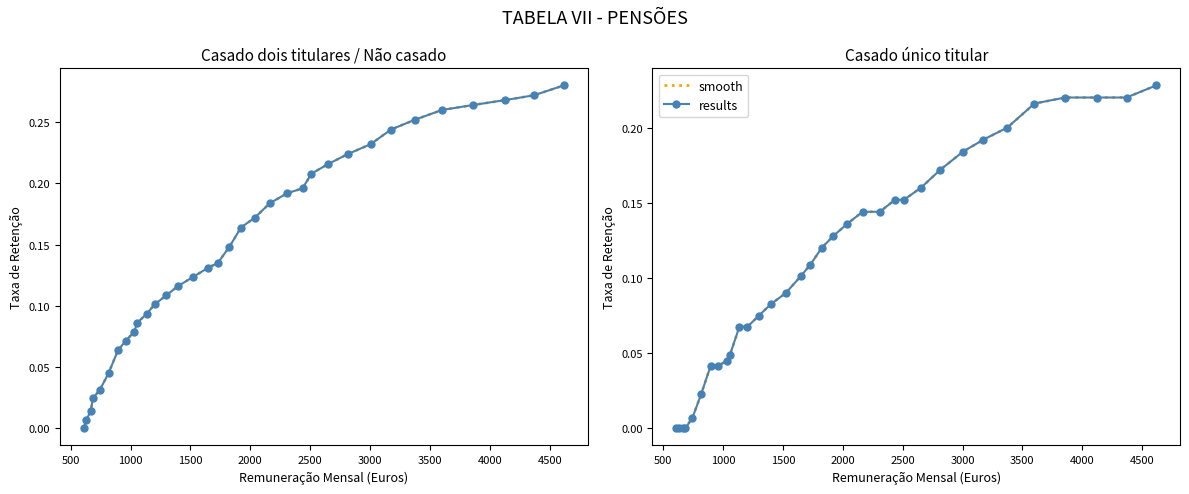

How many series are shown in this chart?

2